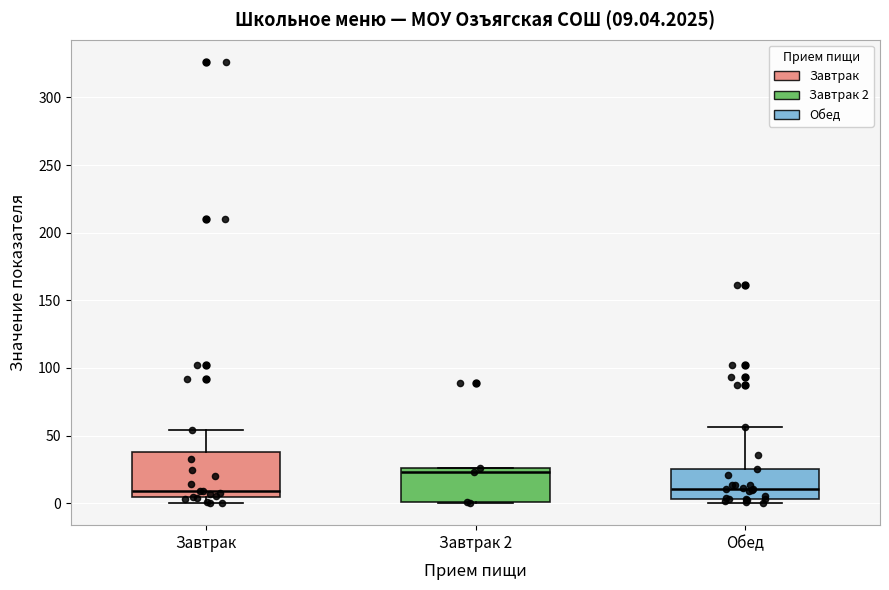

Which box's median line is the highest?

Завтрак 2